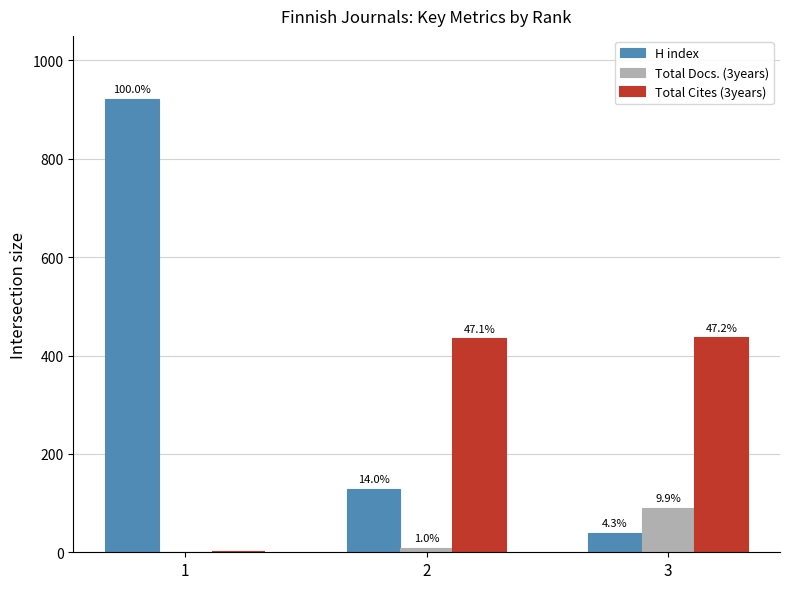

How many groups of bars are there?

3